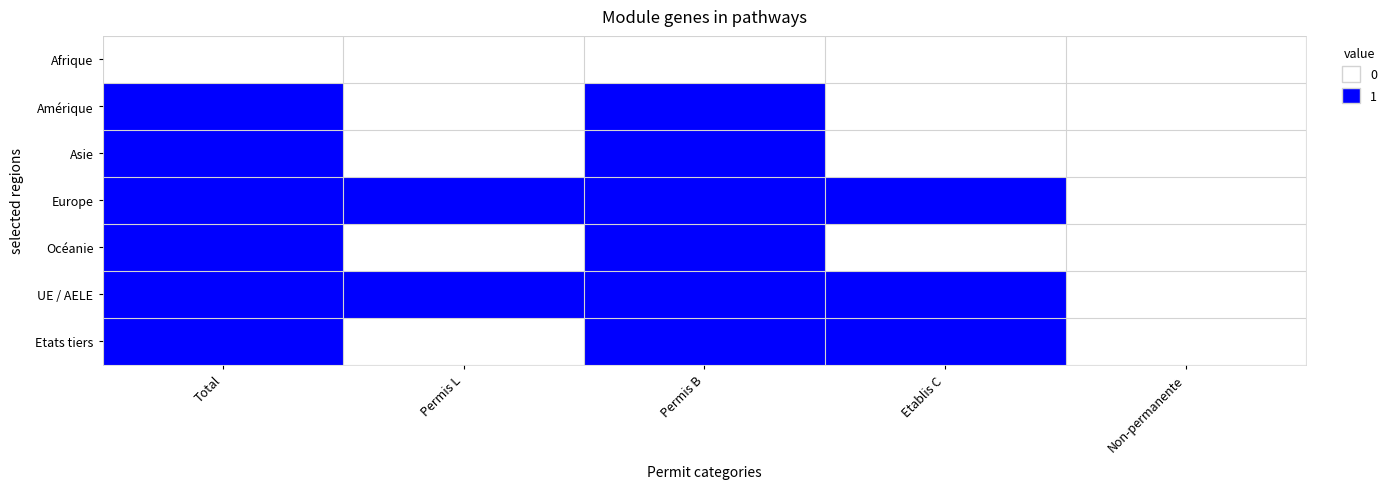

Reading right to left, list all the values displayed in this chart.

Afrique: Non-permanente=0	Etablis C=0	Permis B=0	Permis L=0	Total=0
Amérique: Non-permanente=0	Etablis C=0	Permis B=1	Permis L=0	Total=1
Asie: Non-permanente=0	Etablis C=0	Permis B=1	Permis L=0	Total=1
Europe: Non-permanente=0	Etablis C=1	Permis B=1	Permis L=1	Total=1
Océanie: Non-permanente=0	Etablis C=0	Permis B=1	Permis L=0	Total=1
UE / AELE: Non-permanente=0	Etablis C=1	Permis B=1	Permis L=1	Total=1
Etats tiers: Non-permanente=0	Etablis C=1	Permis B=1	Permis L=0	Total=1